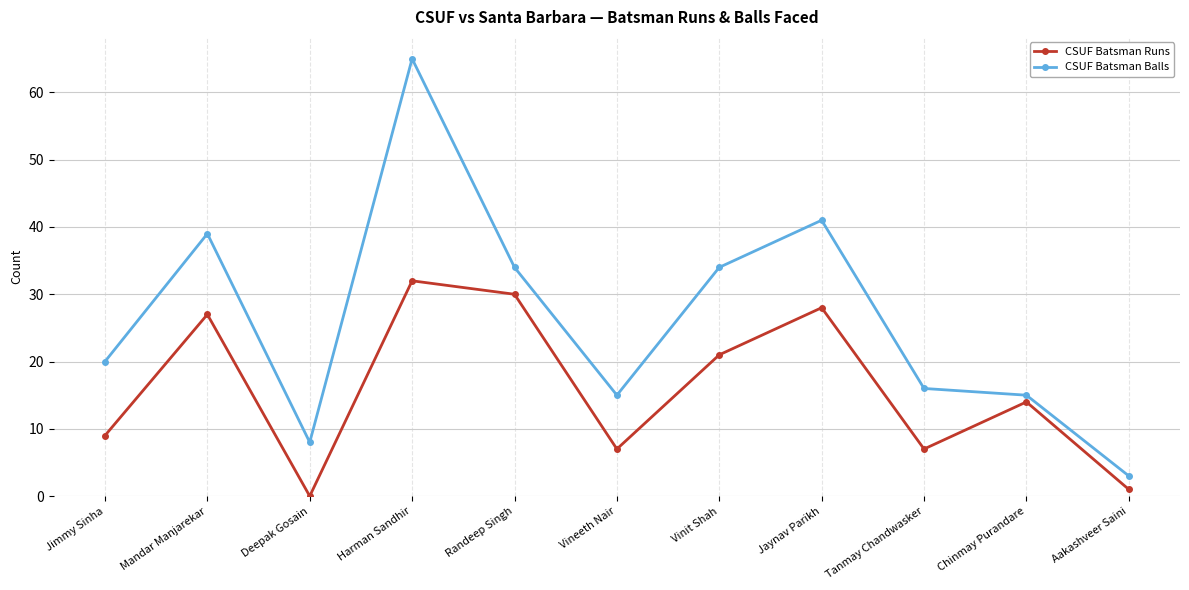

How many interior local valleys does the CSUF Batsman Runs series have?

3